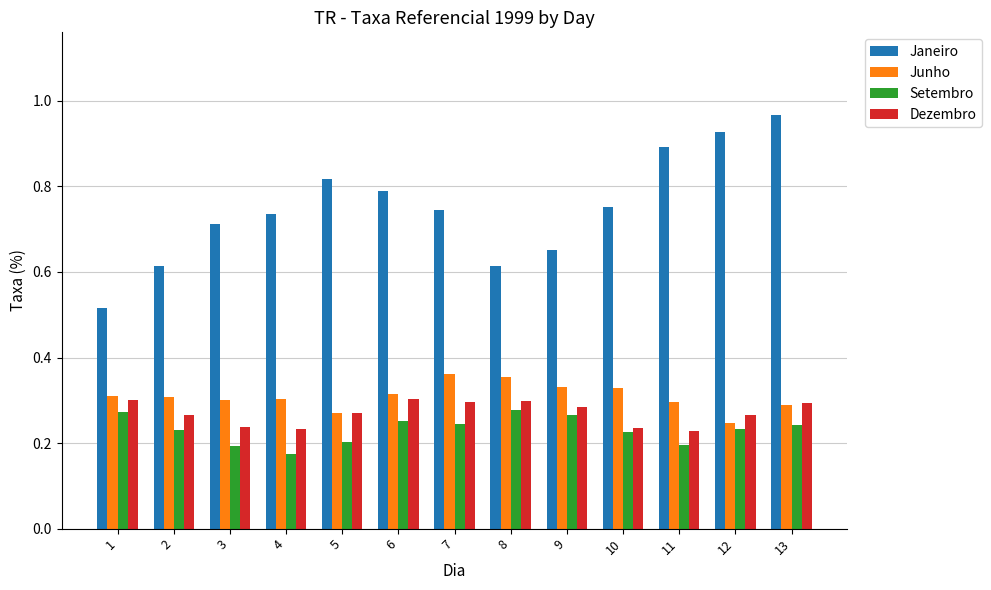

The Junho series shows 0.1 at 10. True or false?

False